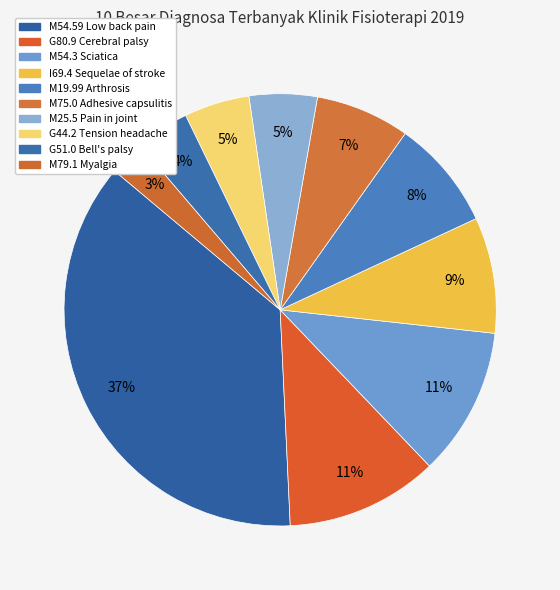

To the nearest percent, what is the average slice percentage?

10%